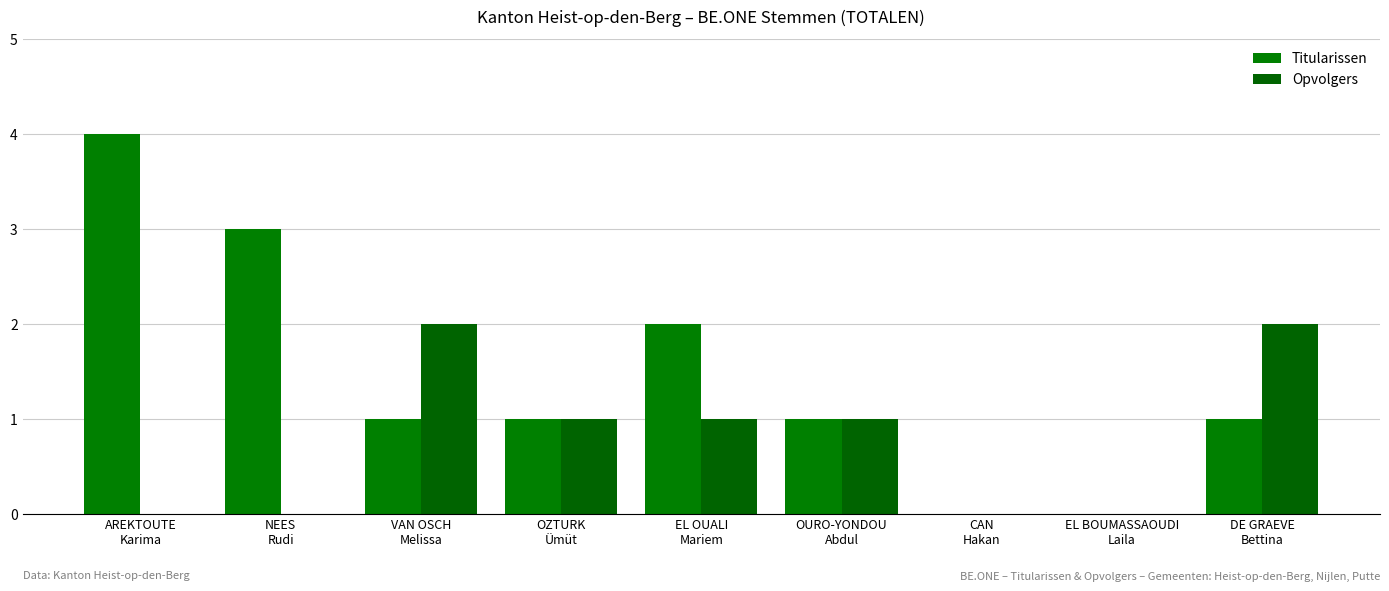

How many data points does each series have?

9